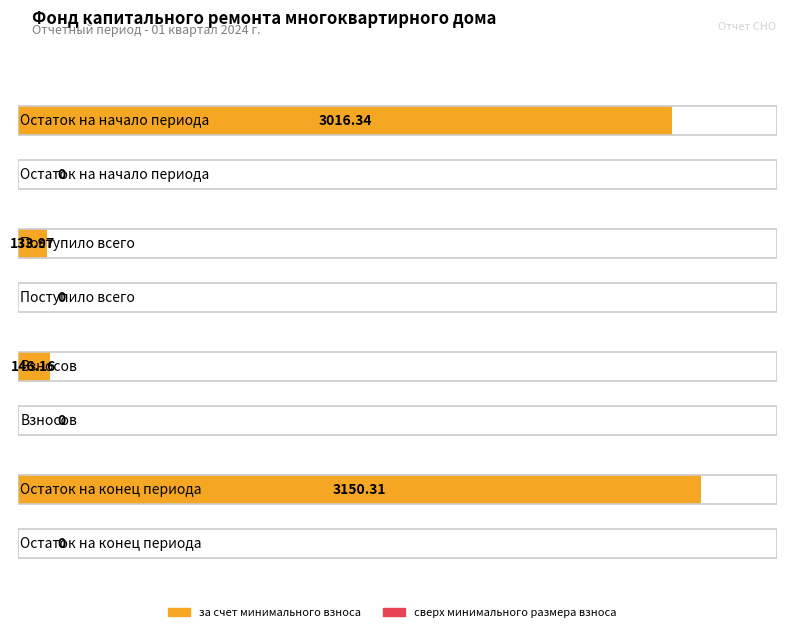

What is the maximum value for за счет минимального взноса?

3150.3